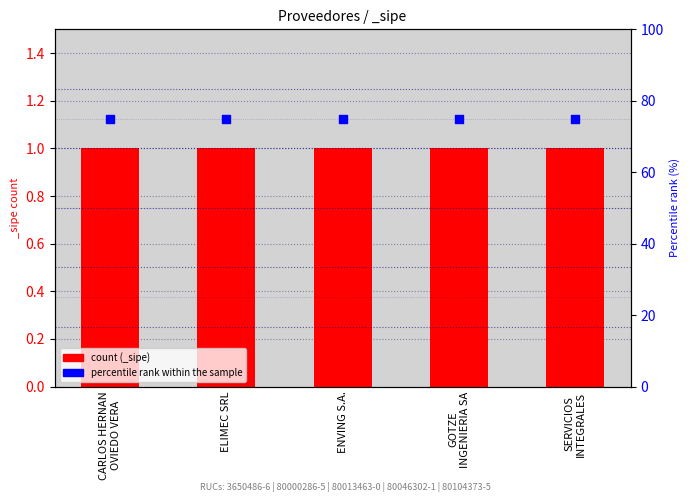

Which series reaches the minimum Y coordinate?

count (_sipe)